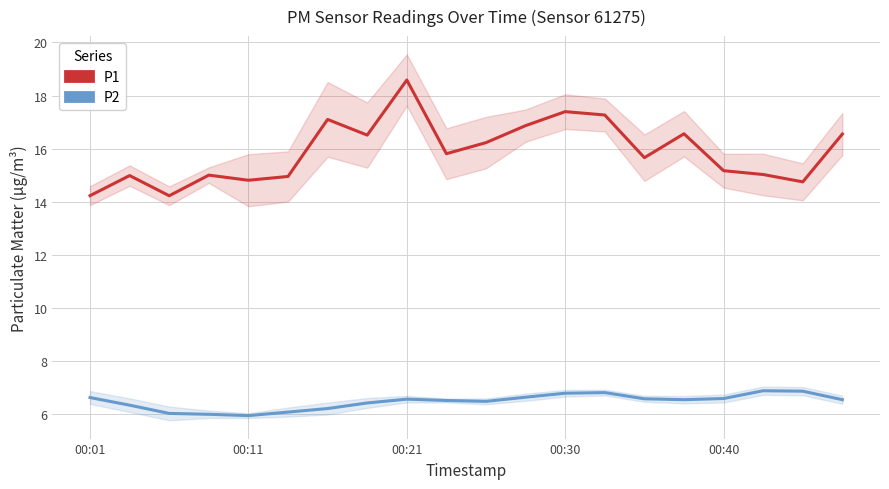

What is the minimum value shown in the chart?

5.9